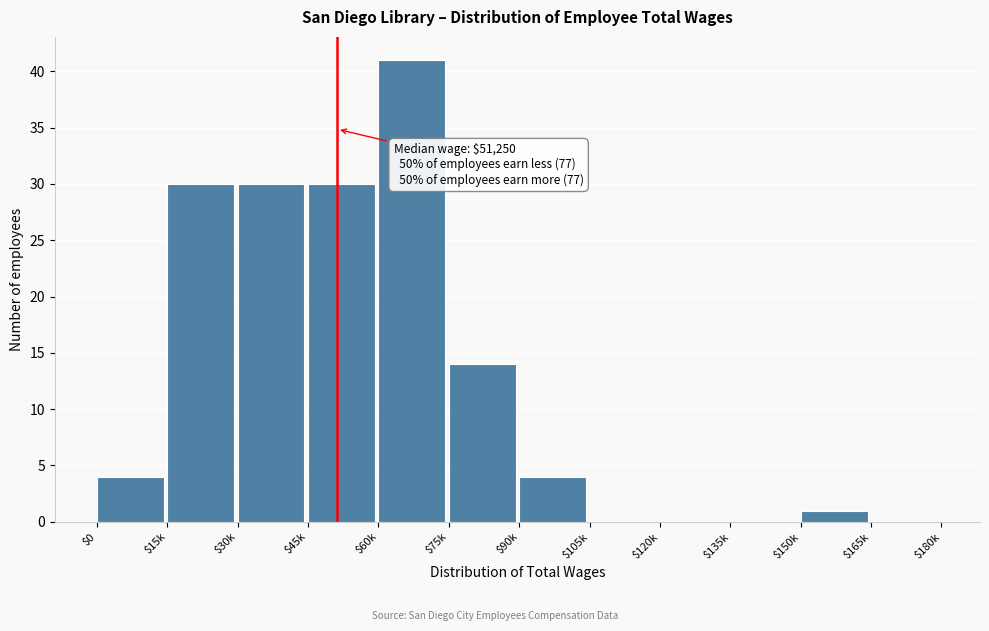

What is the maximum value shown in the chart?

41